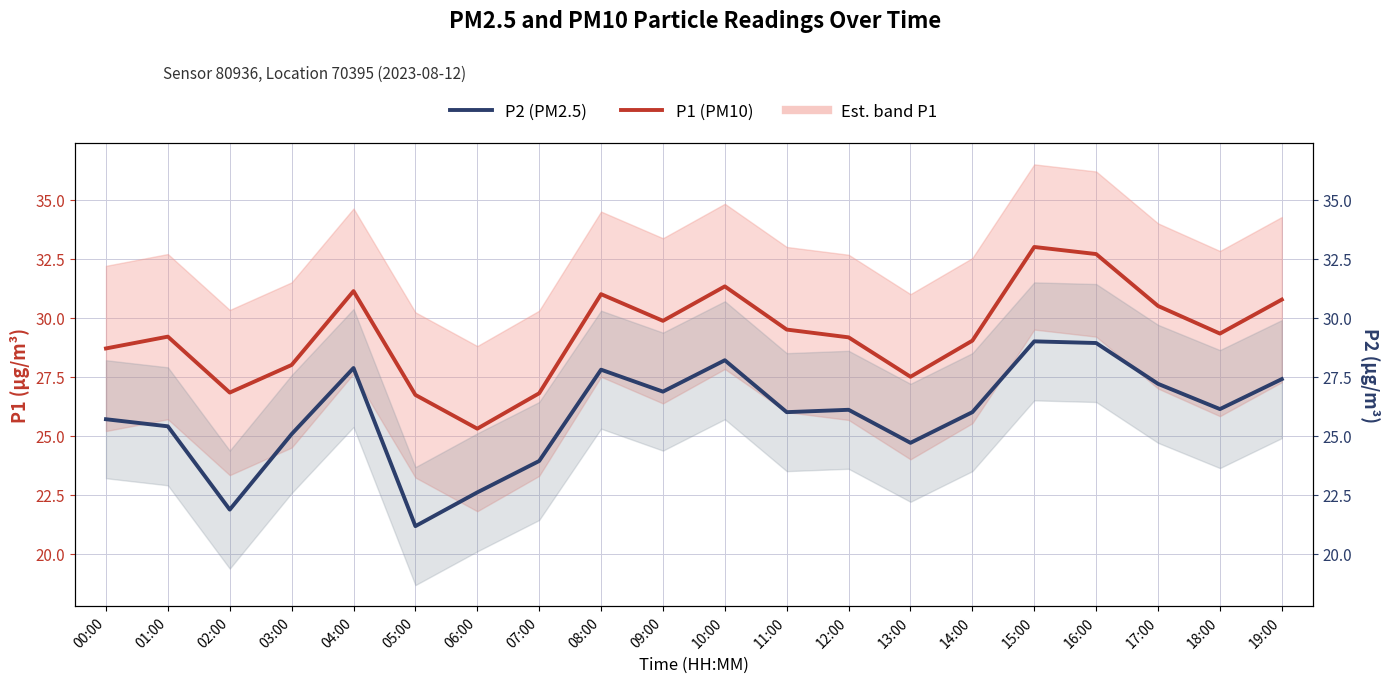

True or false: P2 (PM2.5) has a value of 27.9 at 04:00.

True